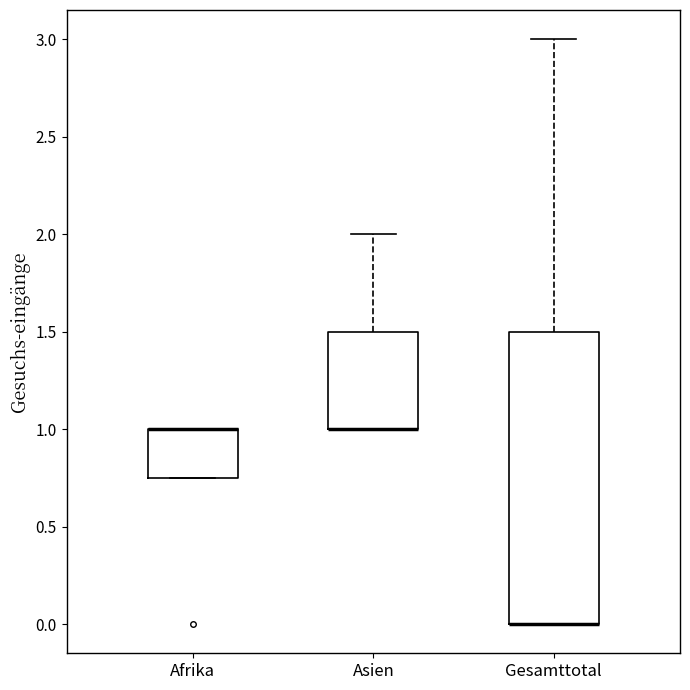

Where does the upper whisker of the box for Asien end on the y-axis? The values are not printed on the chart, so give them approximately, as read against the axis.

2.00